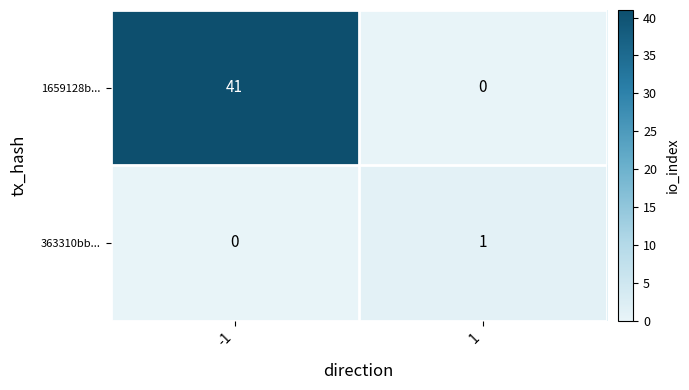

Rank the series by their maximum value, from lowest to highest.

363310bb..., 1659128b...